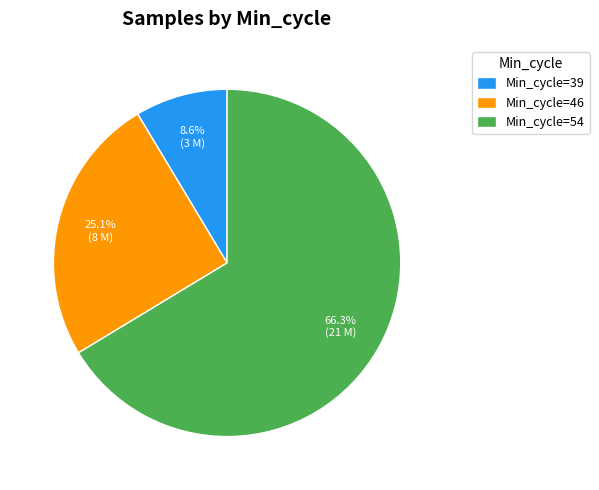

Rank the categories by value from highest to lowest.

Min_cycle=54, Min_cycle=46, Min_cycle=39